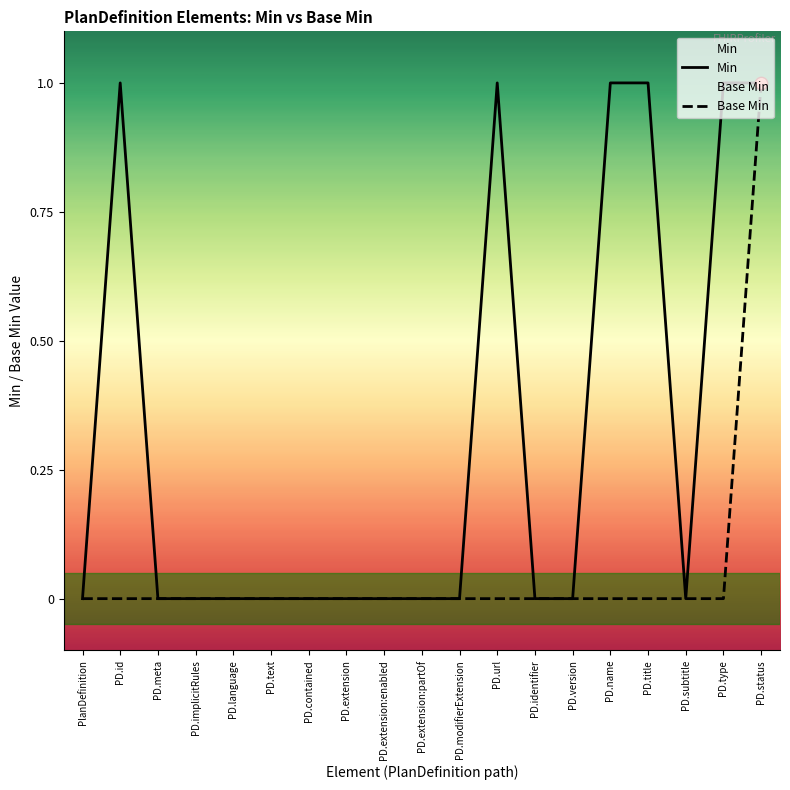

What are all the series names shown in the legend?

Min, Base Min